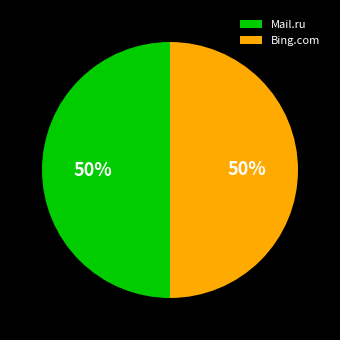

Approximately how many times larger is the value at Mail.ru compared to Bing.com?

1.0